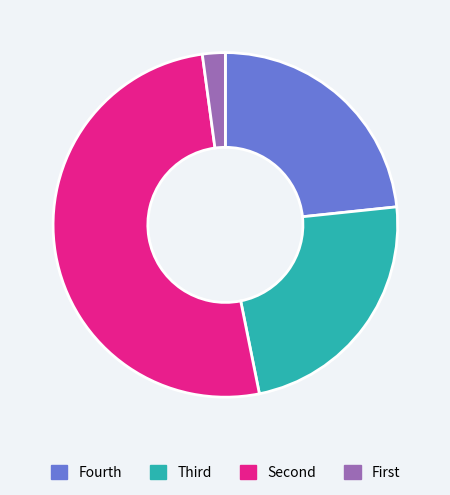

How many segments does this pie chart have?

4